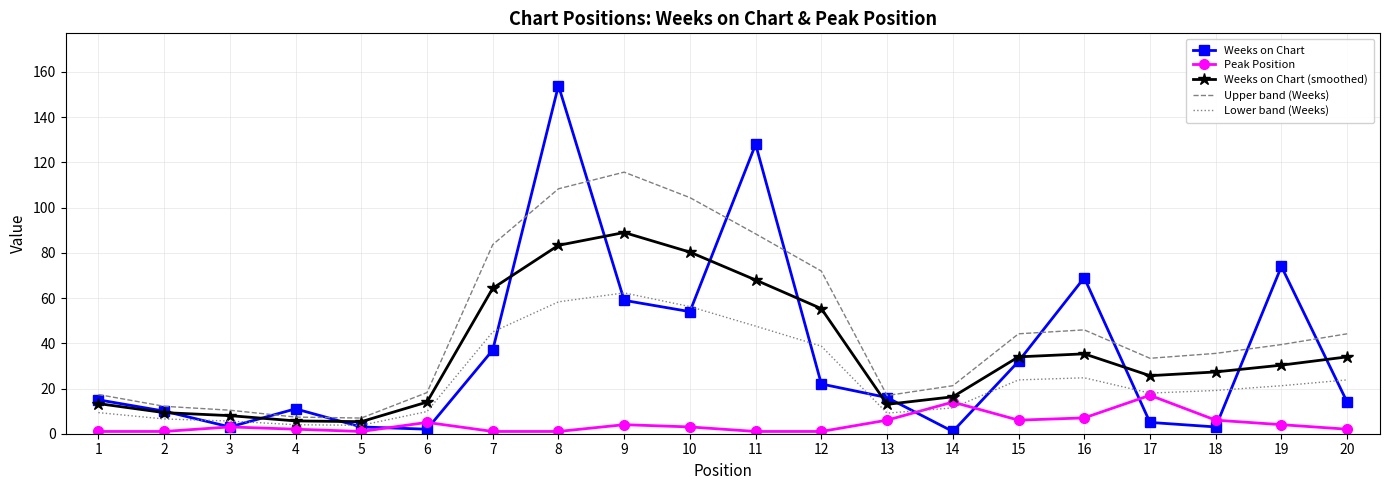

Where does the Weeks on Chart series first go above 16?

7